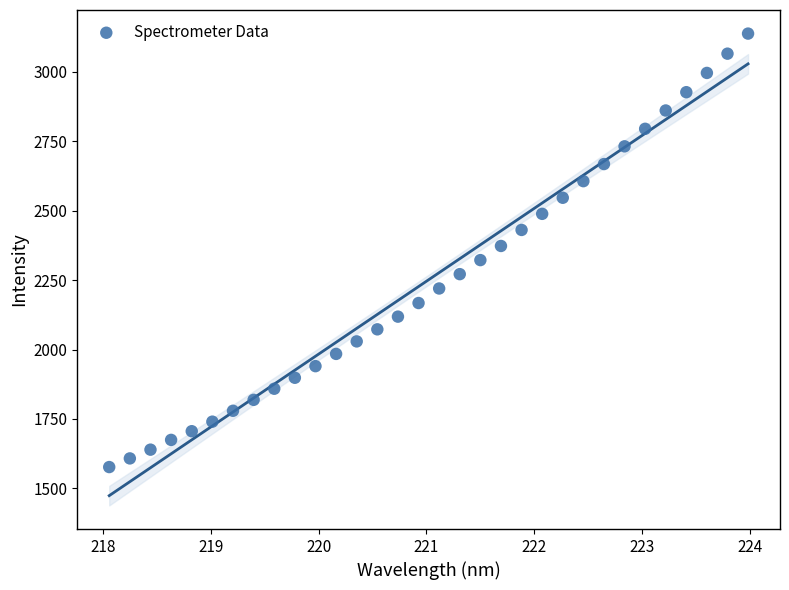

What is the range of X values (max minus min)?

5.9